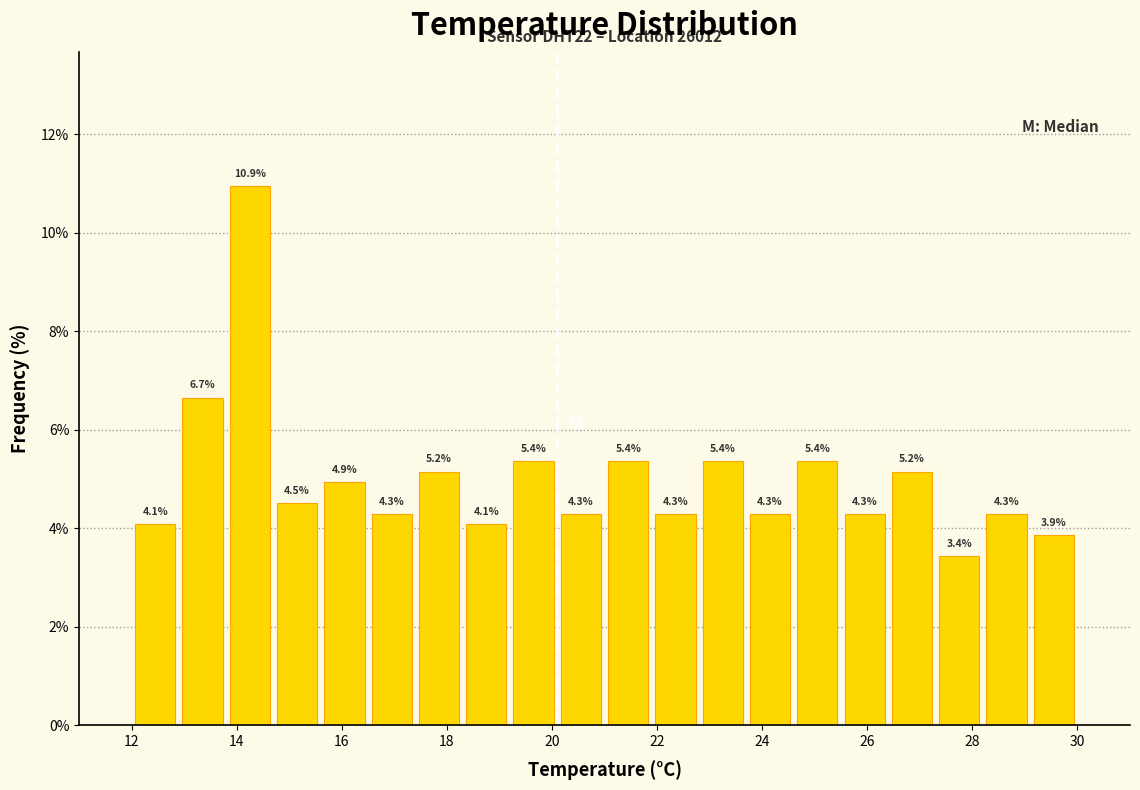

Reading left to right, transcribe this chart: for each bar, give the range it covers on the x-axis and its height. The bar edges are not printed on the chart, so give them approximately, as read against the axis.

12.0 to 12.9: 4.1
12.9 to 13.8: 6.7
13.8 to 14.7: 10.9
14.7 to 15.6: 4.5
15.6 to 16.5: 4.9
16.5 to 17.4: 4.3
17.4 to 18.3: 5.2
18.3 to 19.2: 4.1
19.2 to 20.1: 5.4
20.1 to 21.0: 4.3
21.0 to 21.9: 5.4
21.9 to 22.8: 4.3
22.8 to 23.7: 5.4
23.7 to 24.6: 4.3
24.6 to 25.5: 5.4
25.5 to 26.4: 4.3
26.4 to 27.3: 5.2
27.3 to 28.2: 3.4
28.2 to 29.1: 4.3
29.1 to 30.0: 3.9